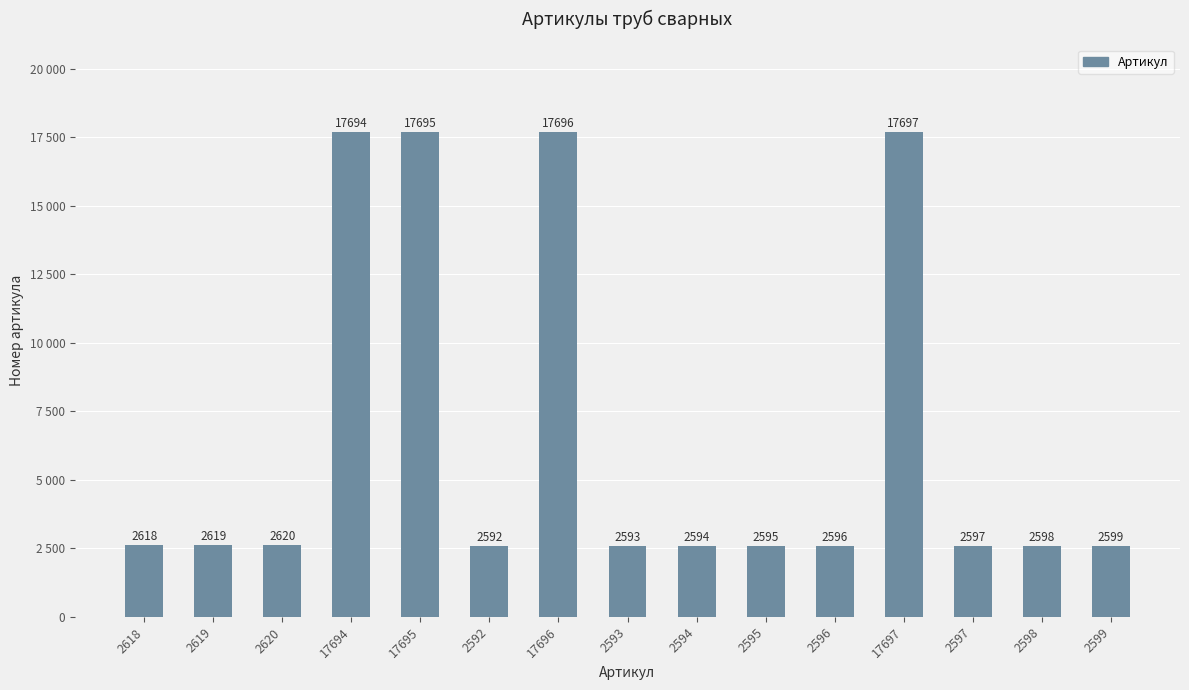

What is the label of the 7th bar from the left?

17696